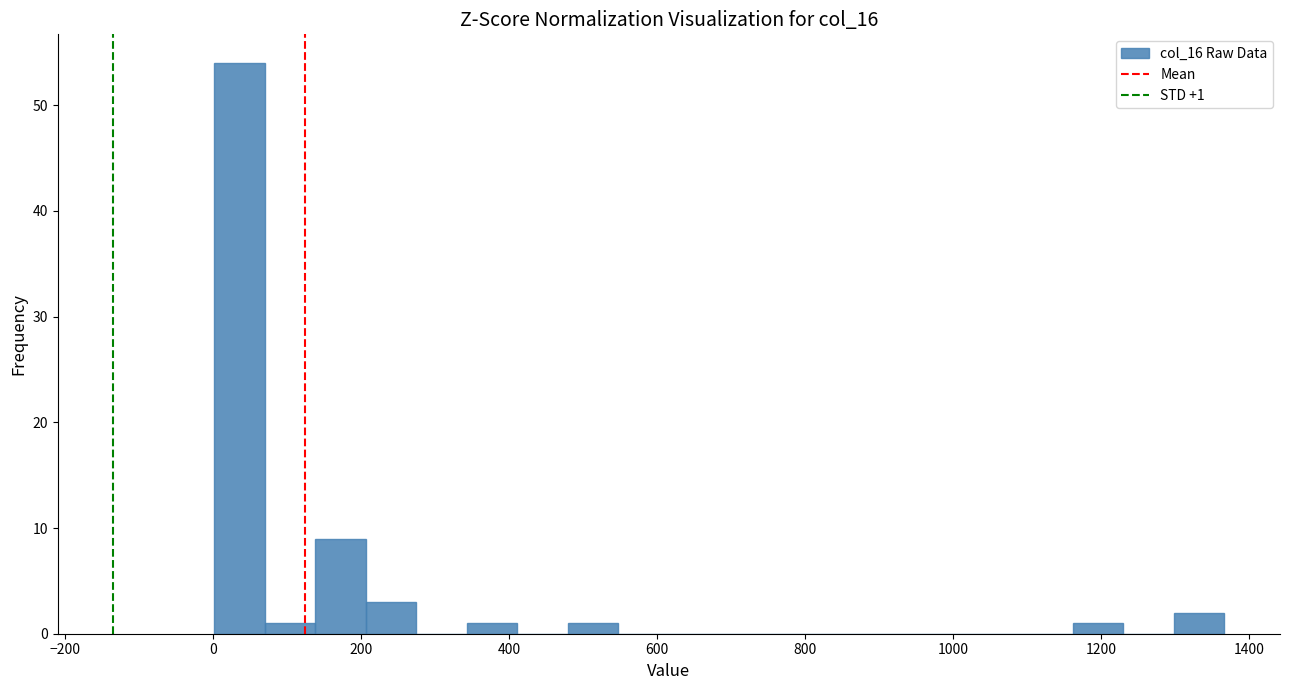

Read against the x-axis, roughly where is the centre of the tallest bar?

40